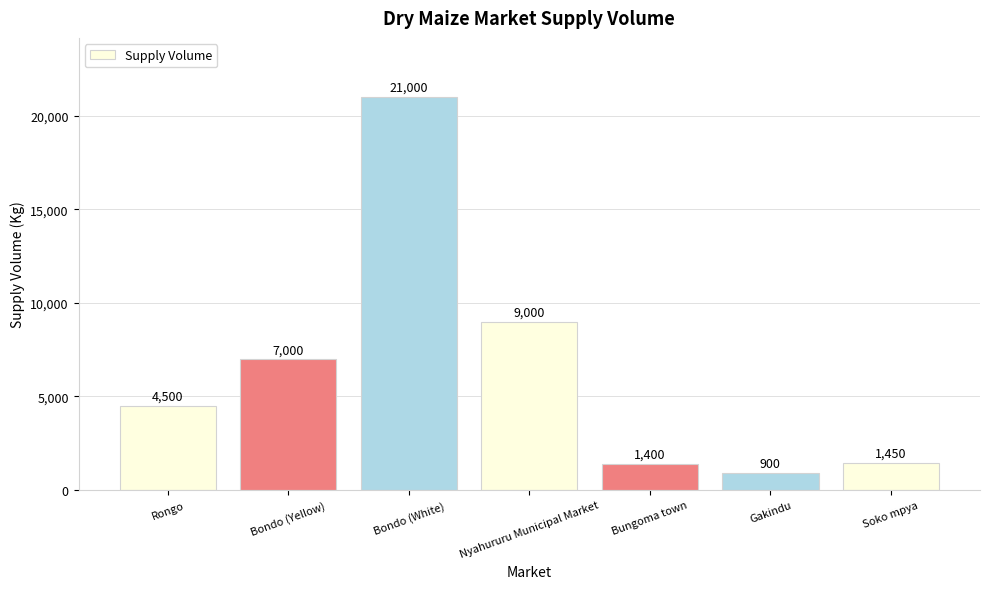

Which category has the lowest value across all series?

Gakindu